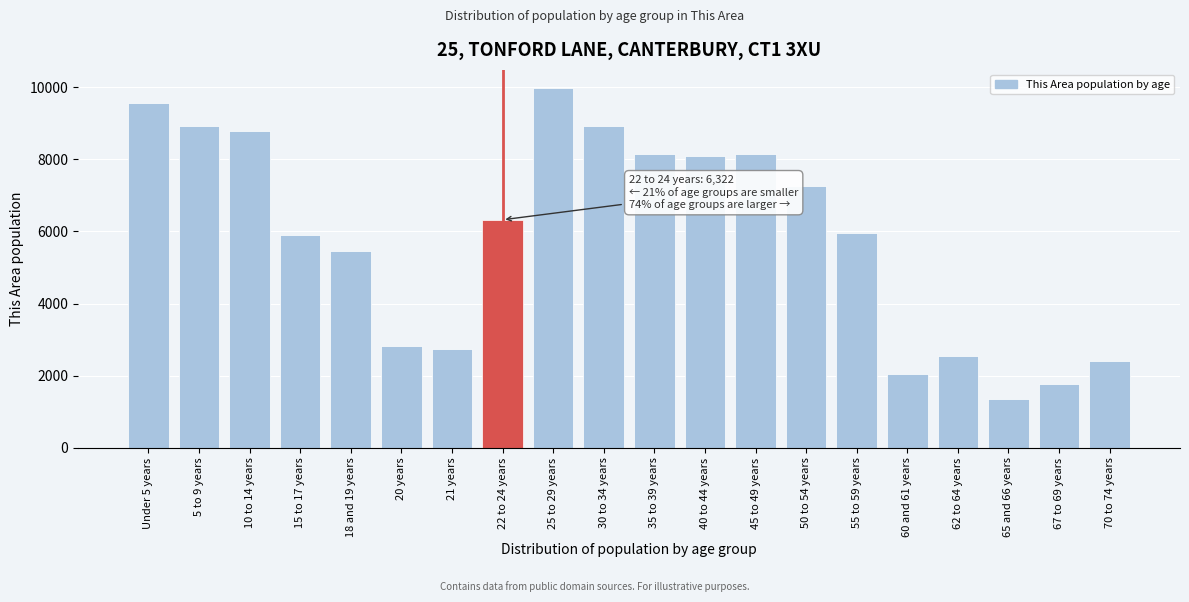

What is the value of the 12th bar from the left?

8101